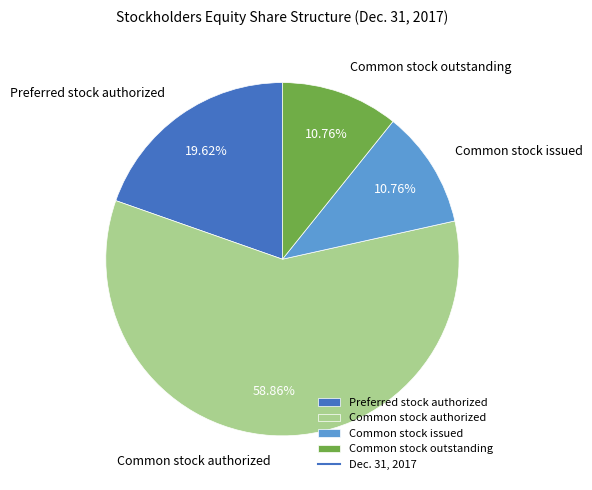

Which slice is the largest?

Common stock authorized